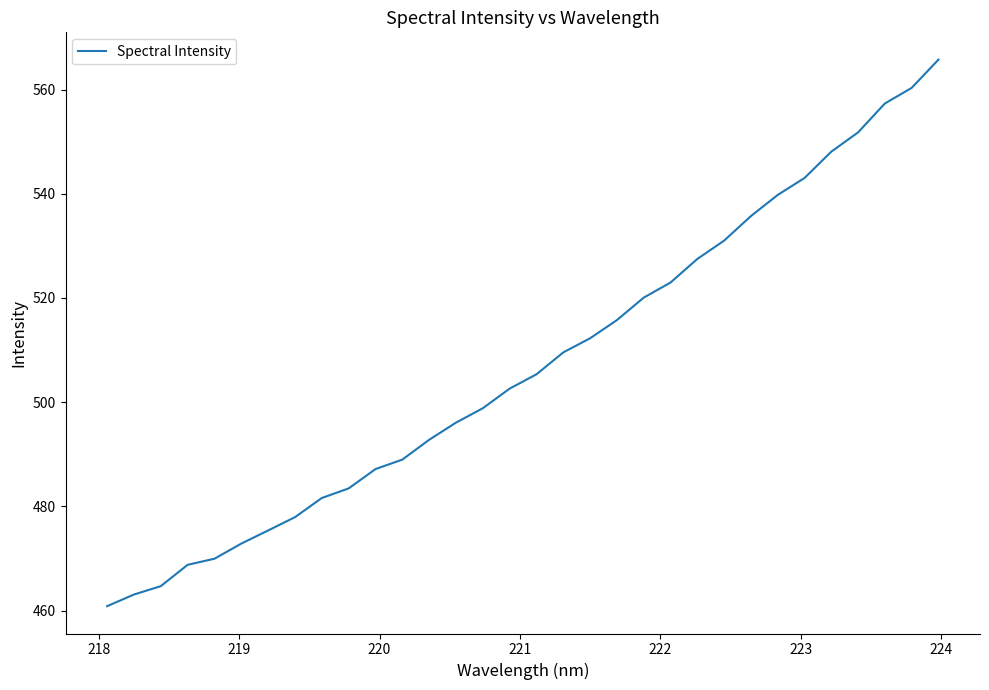

What is the maximum value shown in the chart?

565.8